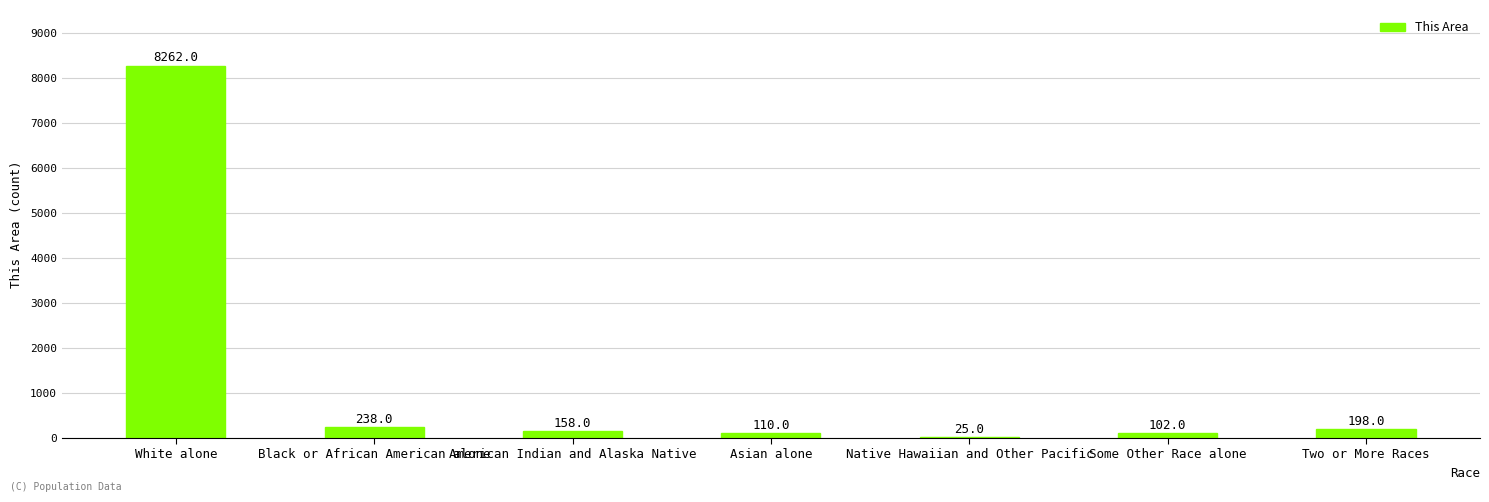

Which has a higher value, American Indian and Alaska Native or Two or More Races?

Two or More Races